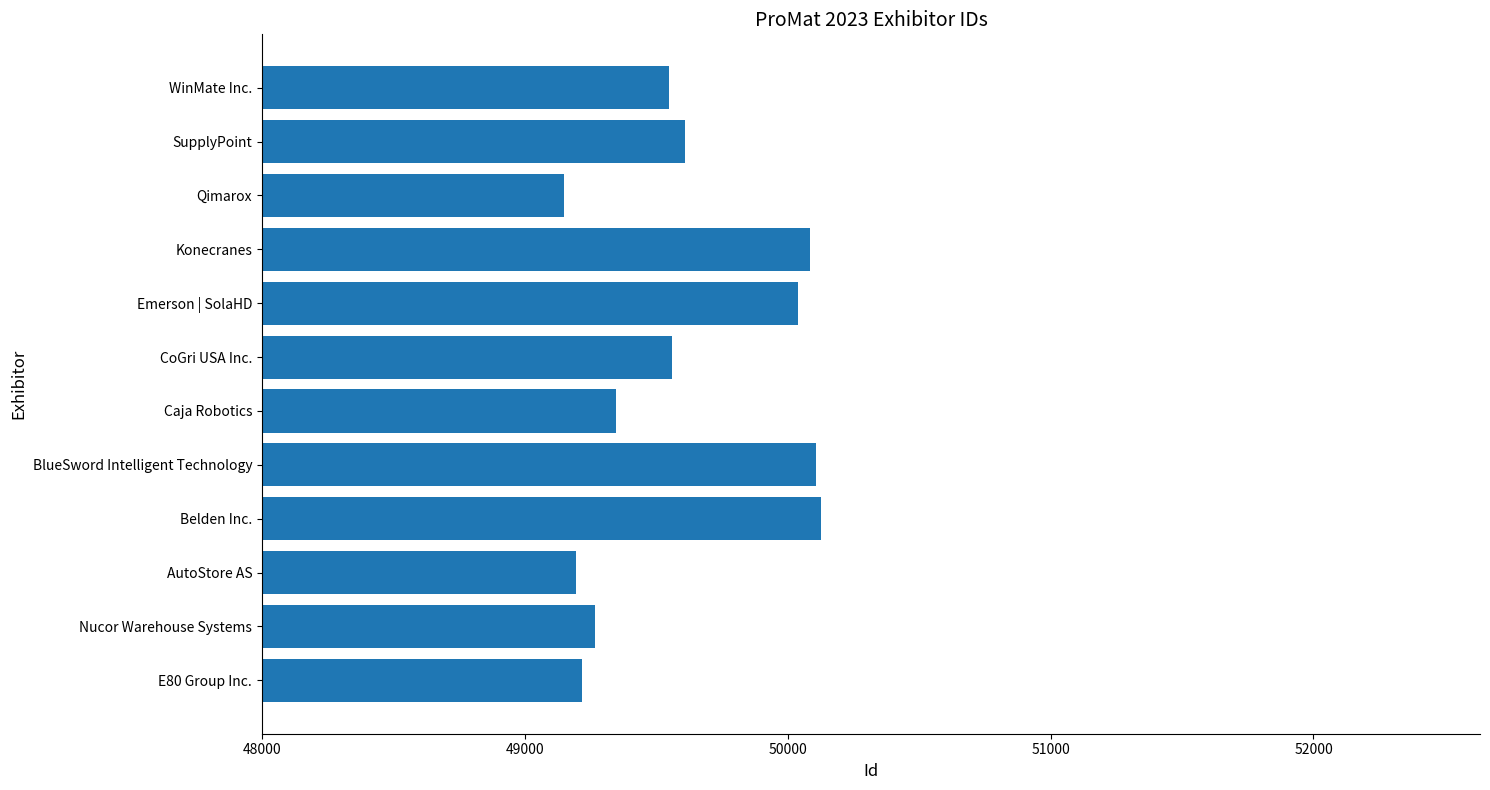

Does the chart contain stacked bars?

No